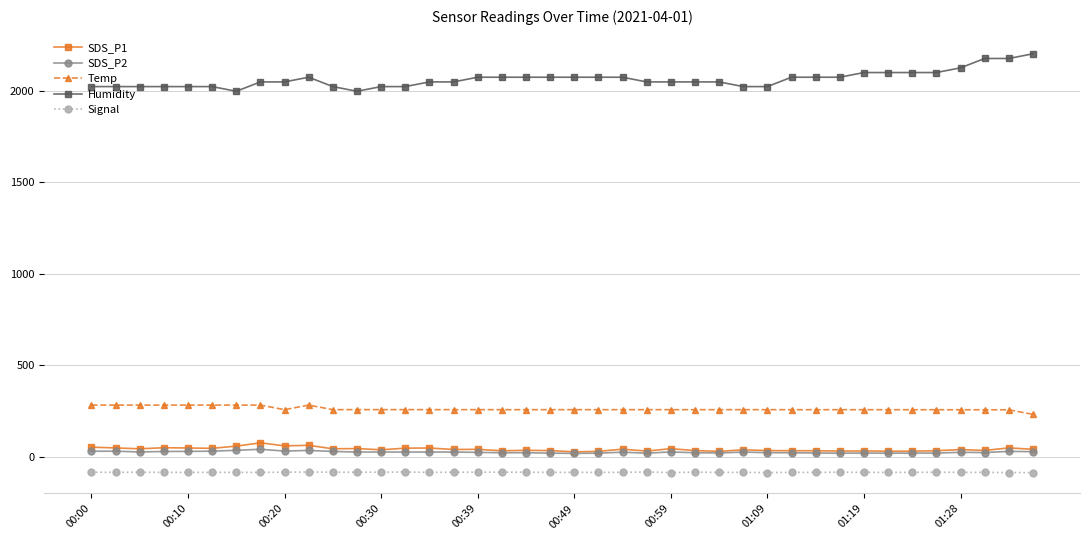

Count the number of data series in this chart.

5